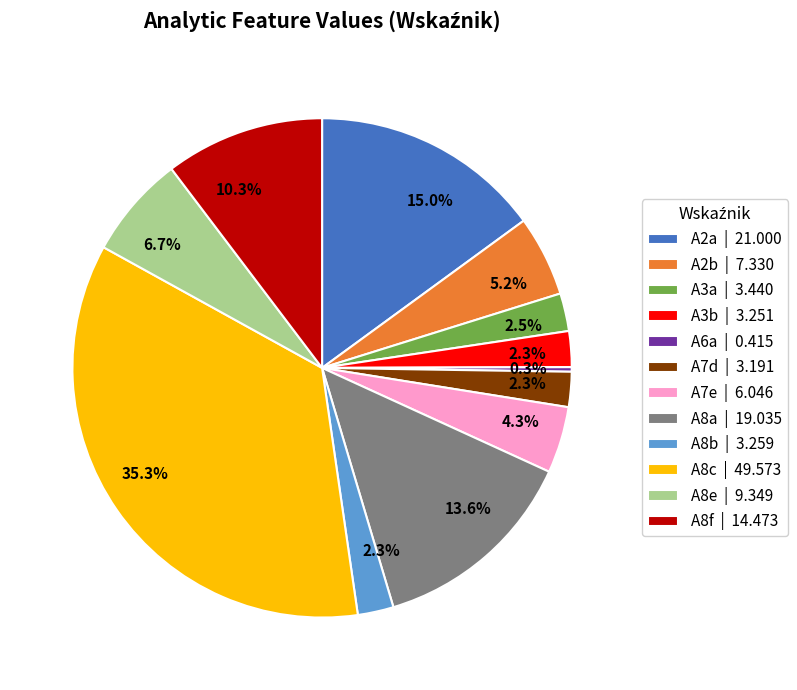

Do A7d and A8f together represent more than half of the pie?

No